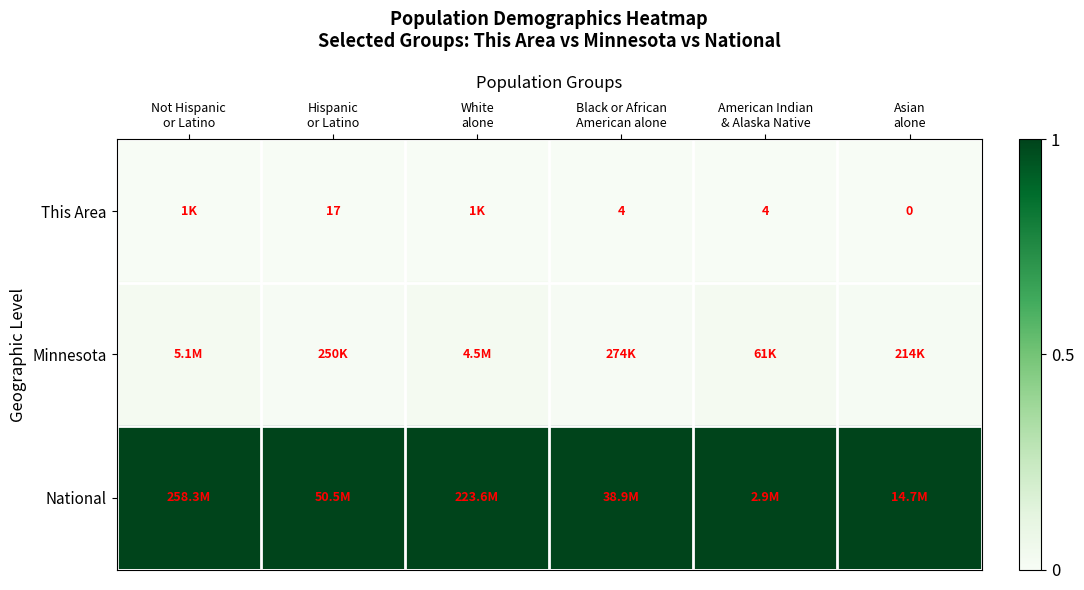

The Minnesota series shows 0.0 at Black or African American alone. True or false?

True